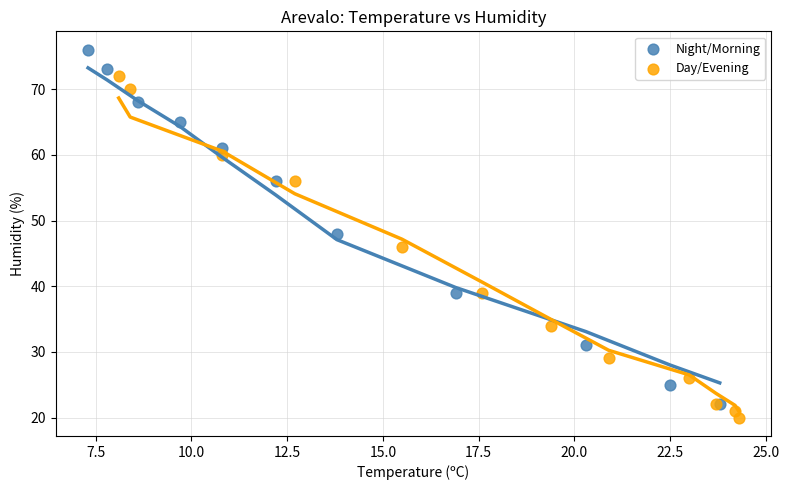

Which series contains the lowest Y value?

Day/Evening